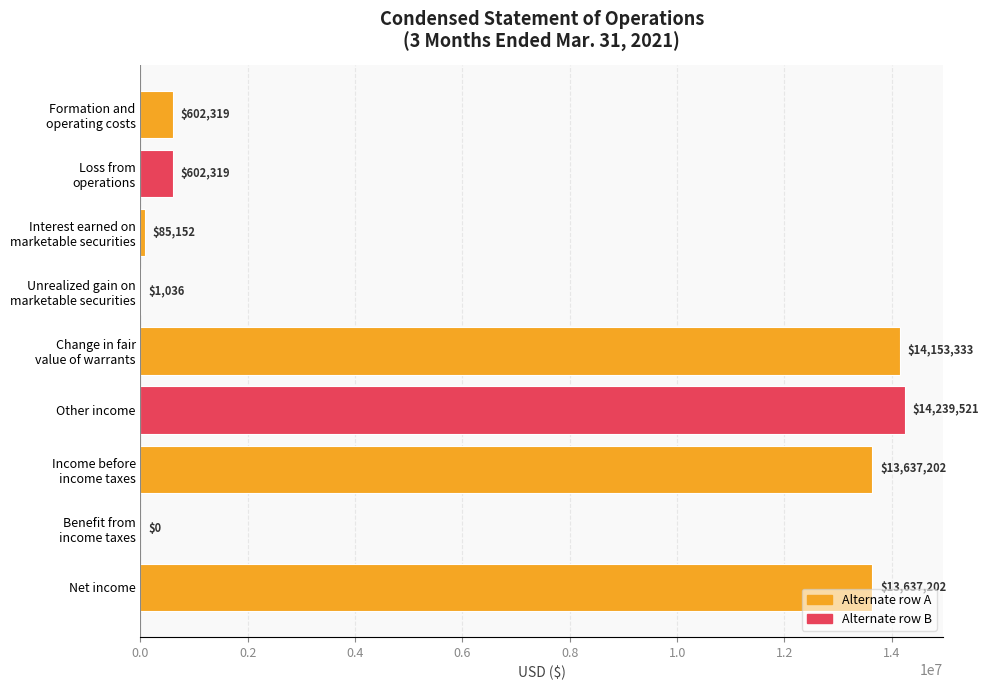

What is the sum of all values?

56958084